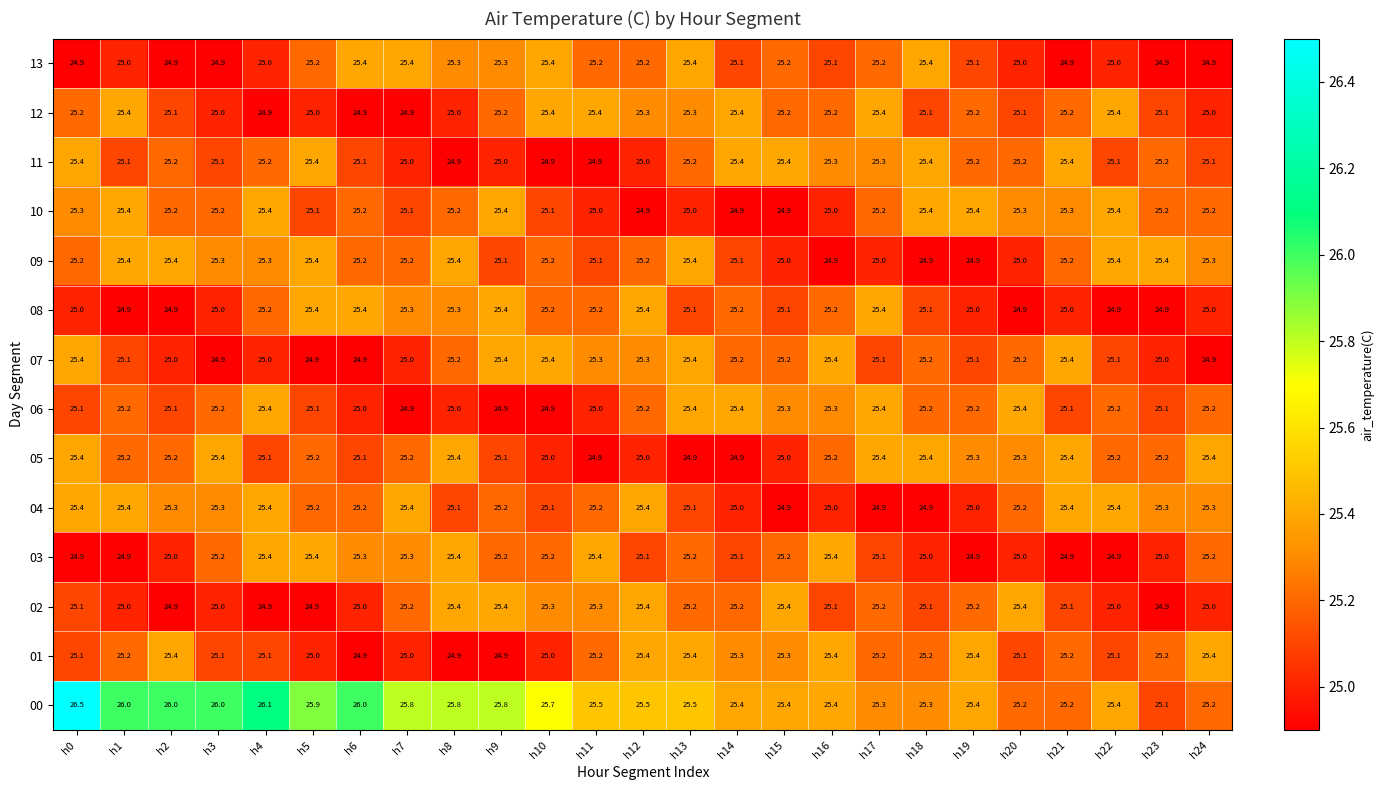

What is the total value across all series at h24?

352.1